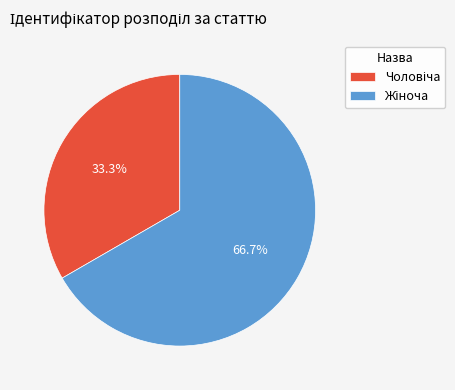

Does any single category account for the majority?

Yes